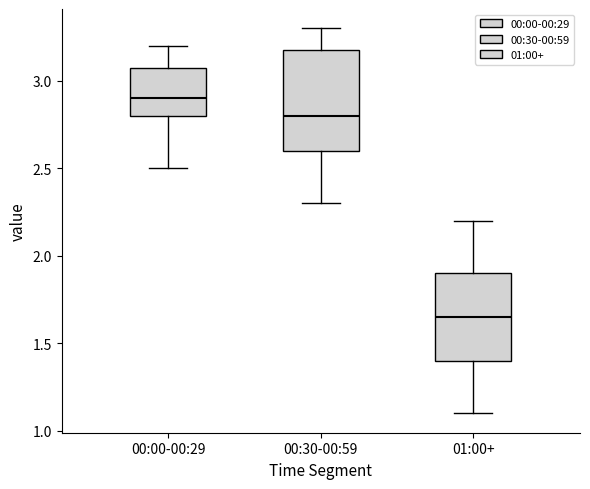

Which box is the tallest, from its lower edge to its upper edge?

00:30-00:59